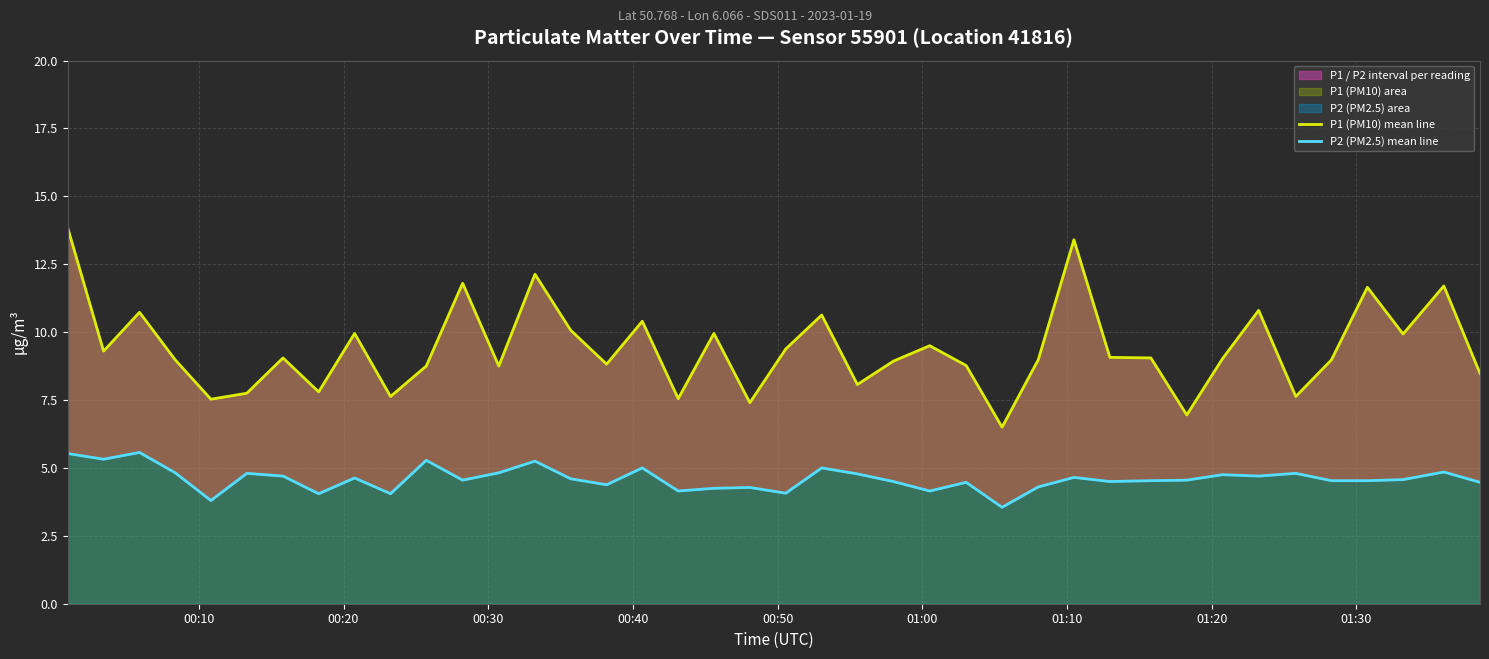

Is the value of P1 (PM10) mean line at 00:40 greater than the value of P2 (PM2.5) mean line at 26?

Yes